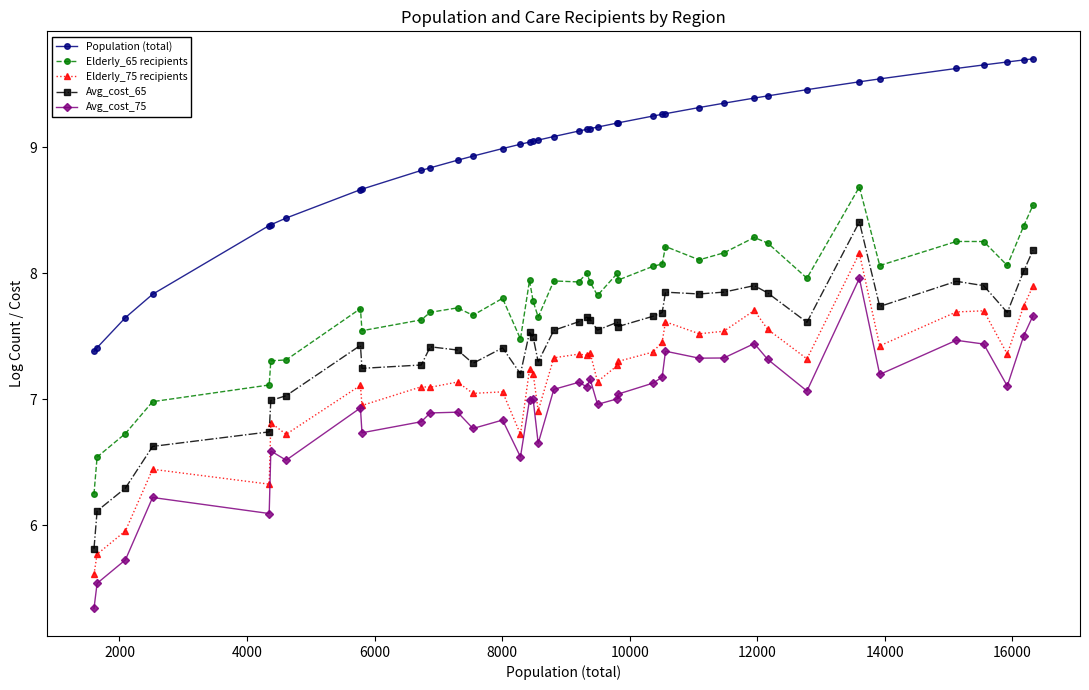

True or false: Avg_cost_75 and Population (total) intersect in this chart.

False